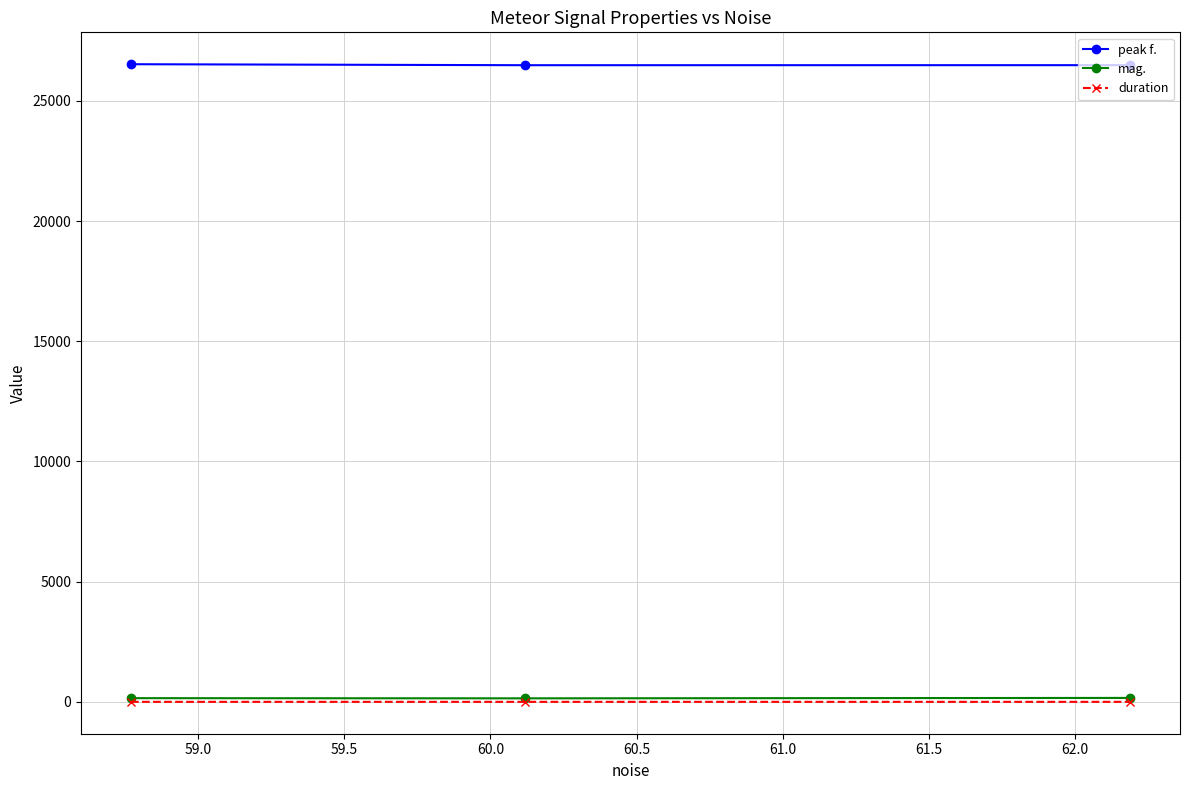

What is the highest value of the peak f. series?

26528.3